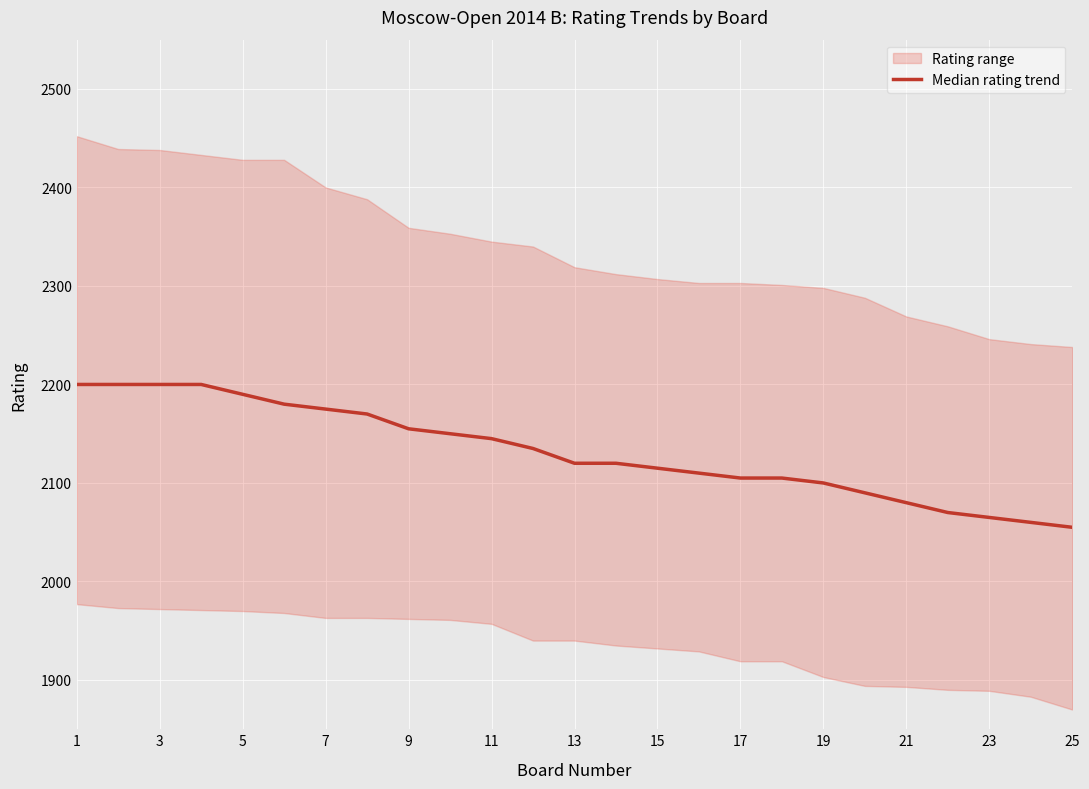

How many lines are shown in the chart?

1